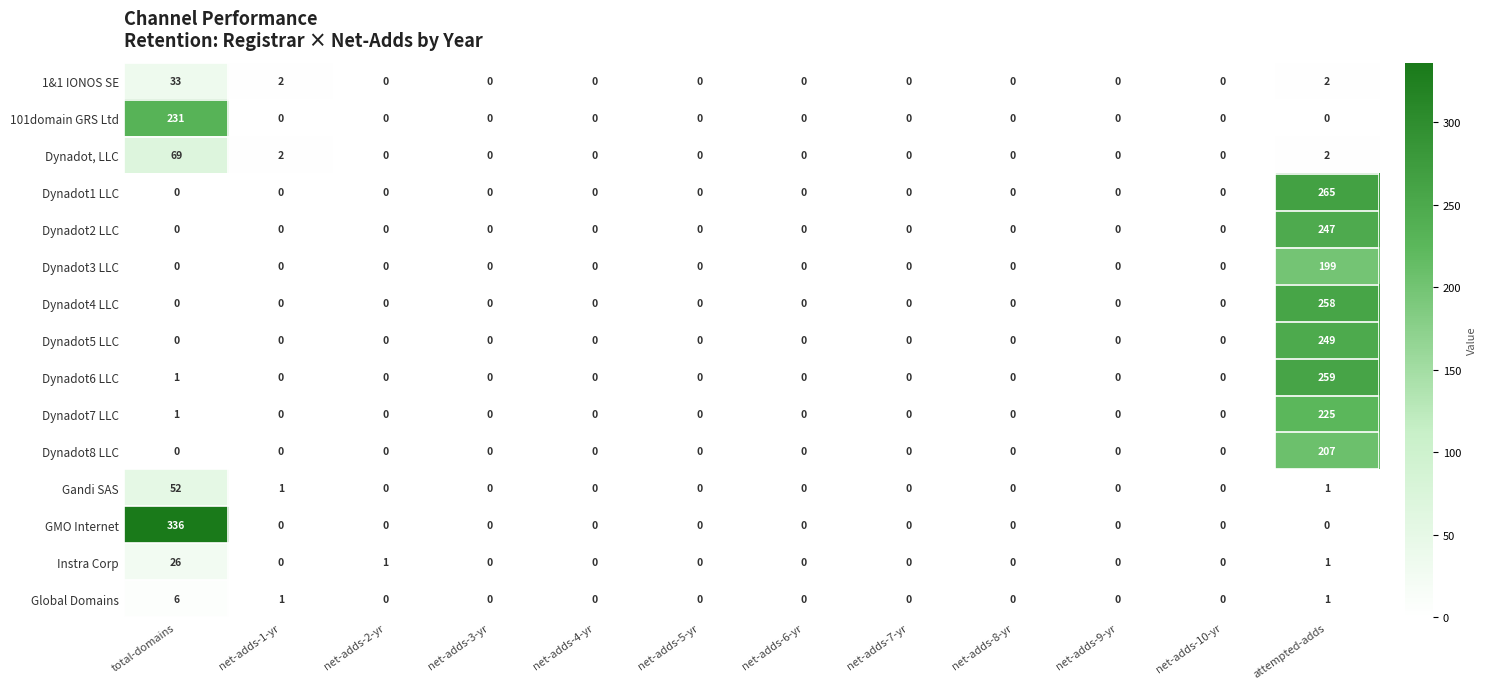

Which series has the largest range (max minus min)?

GMO Internet